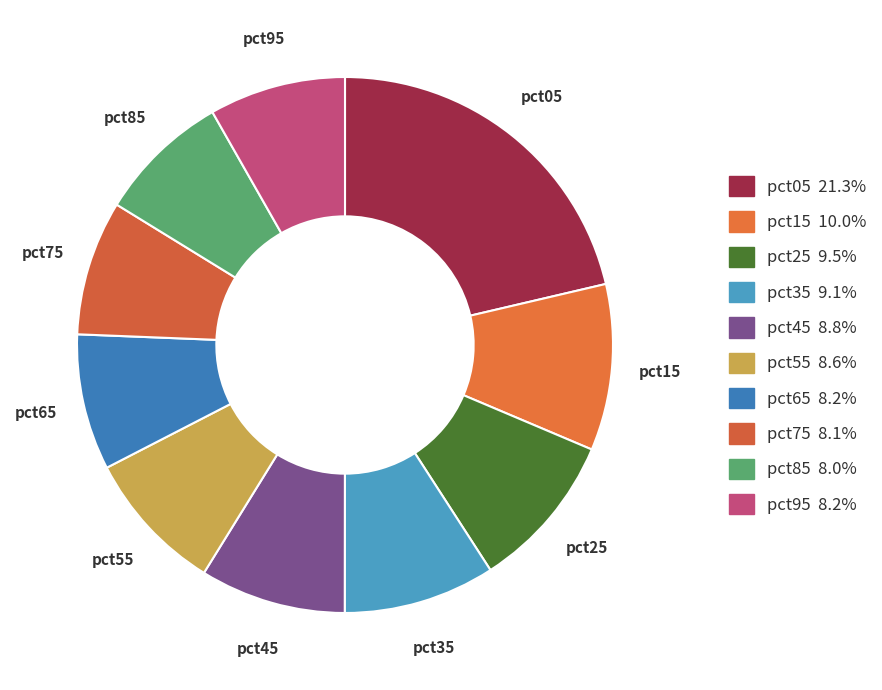

Which category has the biggest portion of the pie?

pct05